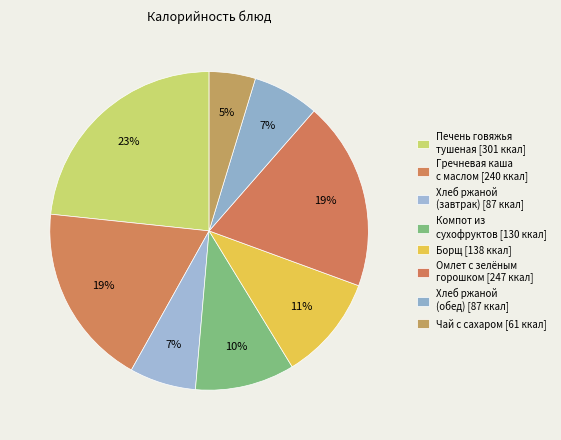

Count the number of slices in the pie.

8